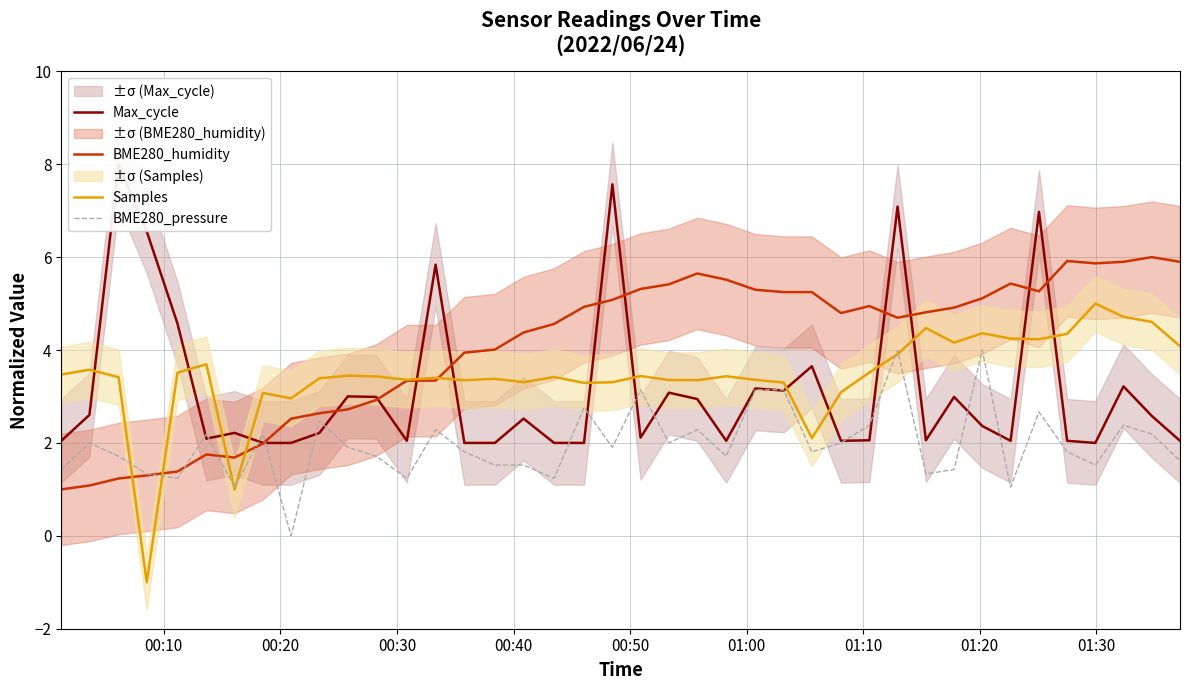

What is the highest value of the Samples series?

5.0